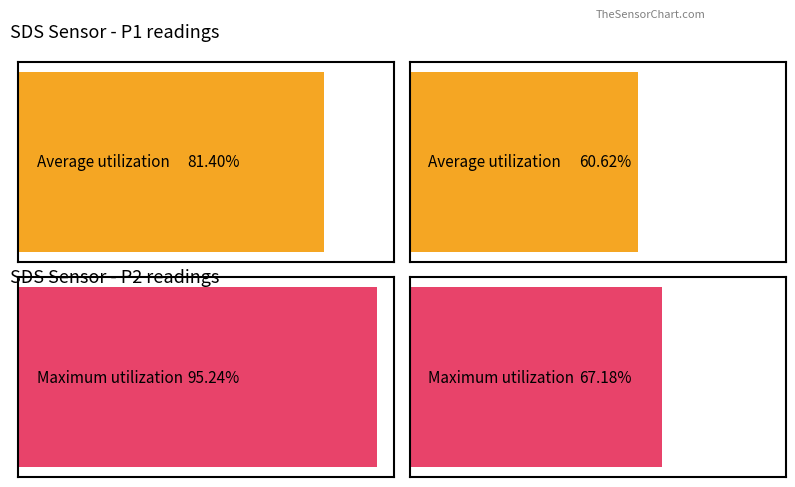

How many bars are there in each group?

2